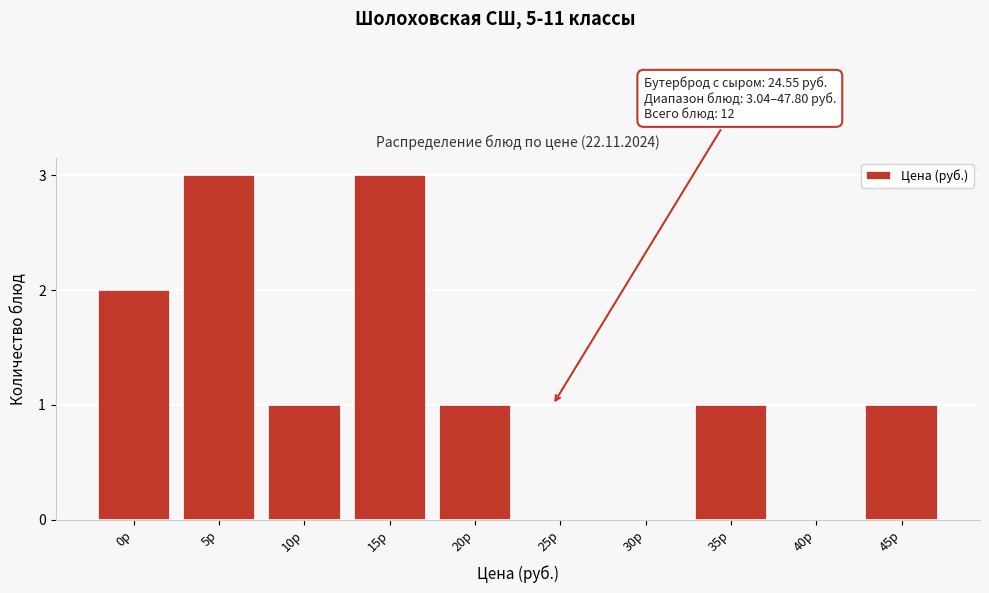

Reading left to right, transcribe all the data shown in this chart.

0р=2	5р=3	10р=1	15р=3	20р=1	25р=0	30р=0	35р=1	40р=0	45р=1